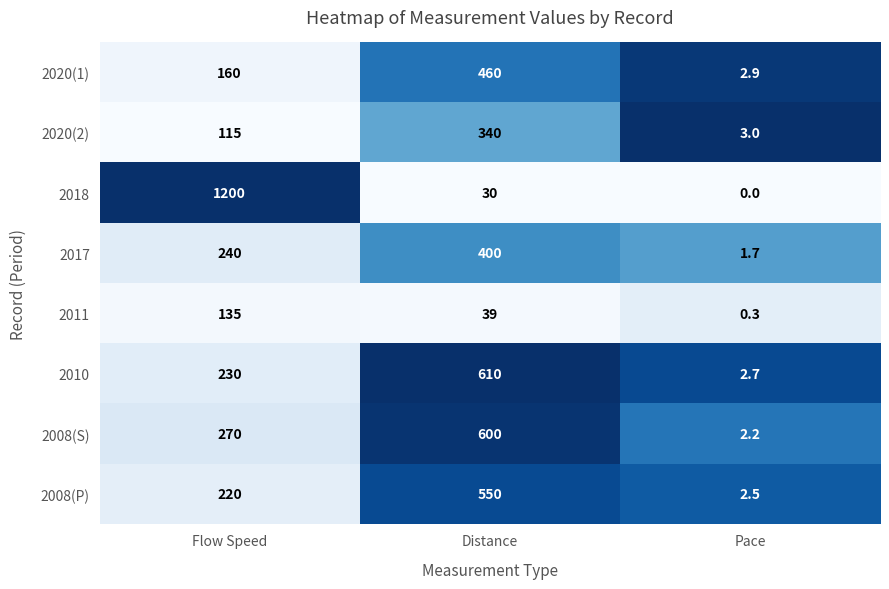

Reading right to left, transcribe all the data shown in this chart.

2020(1): Pace=2.9	Distance=460.0	Flow Speed=160.0
2020(2): Pace=3.0	Distance=340.0	Flow Speed=115.0
2018: Pace=0.0	Distance=30.0	Flow Speed=1200.0
2017: Pace=1.7	Distance=400.0	Flow Speed=240.0
2011: Pace=0.3	Distance=39.0	Flow Speed=135.0
2010: Pace=2.7	Distance=610.0	Flow Speed=230.0
2008(S): Pace=2.2	Distance=600.0	Flow Speed=270.0
2008(P): Pace=2.5	Distance=550.0	Flow Speed=220.0